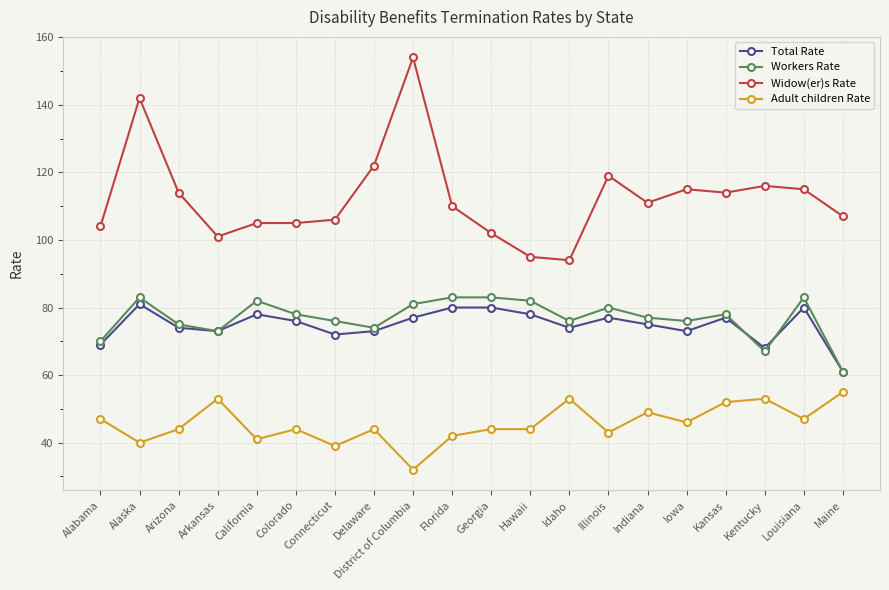

Reading left to right, extract all data points from this chart.

Total Rate: Alabama=69	Alaska=81	Arizona=74	Arkansas=73	California=78	Colorado=76	Connecticut=72	Delaware=73	District of Columbia=77	Florida=80	Georgia=80	Hawaii=78	Idaho=74	Illinois=77	Indiana=75	Iowa=73	Kansas=77	Kentucky=68	Louisiana=80	Maine=61
Workers Rate: Alabama=70	Alaska=83	Arizona=75	Arkansas=73	California=82	Colorado=78	Connecticut=76	Delaware=74	District of Columbia=81	Florida=83	Georgia=83	Hawaii=82	Idaho=76	Illinois=80	Indiana=77	Iowa=76	Kansas=78	Kentucky=67	Louisiana=83	Maine=61
Widow(er)s Rate: Alabama=104	Alaska=142	Arizona=114	Arkansas=101	California=105	Colorado=105	Connecticut=106	Delaware=122	District of Columbia=154	Florida=110	Georgia=102	Hawaii=95	Idaho=94	Illinois=119	Indiana=111	Iowa=115	Kansas=114	Kentucky=116	Louisiana=115	Maine=107
Adult children Rate: Alabama=47	Alaska=40	Arizona=44	Arkansas=53	California=41	Colorado=44	Connecticut=39	Delaware=44	District of Columbia=32	Florida=42	Georgia=44	Hawaii=44	Idaho=53	Illinois=43	Indiana=49	Iowa=46	Kansas=52	Kentucky=53	Louisiana=47	Maine=55